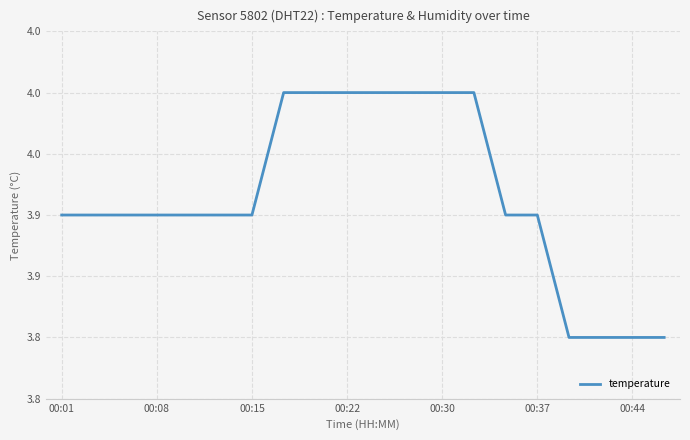

Does the chart display data point markers on the line(s)?

No